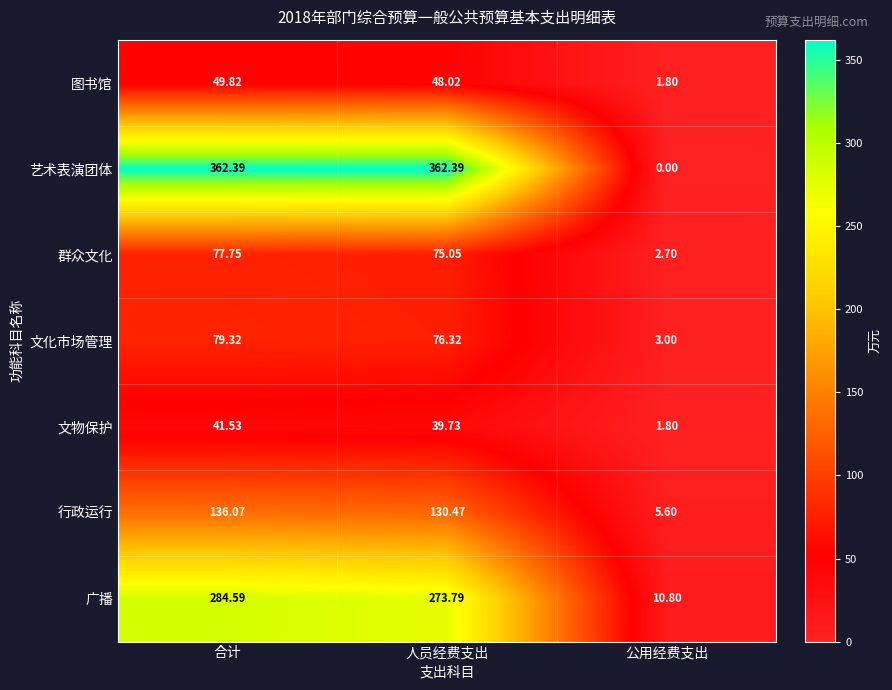

Rank the categories by 行政运行 value from highest to lowest.

合计, 人员经费支出, 公用经费支出